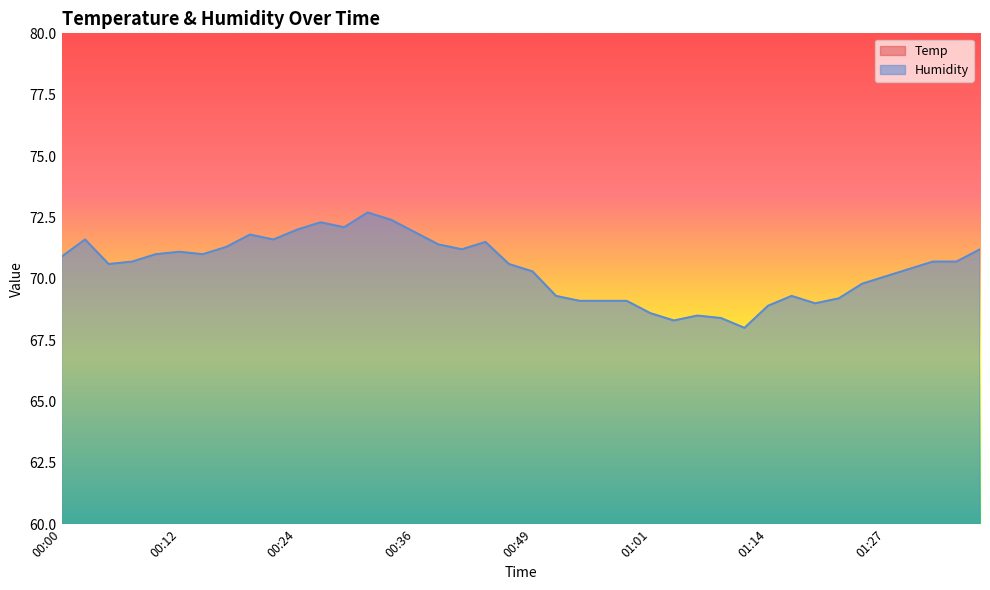

How many Temp values are between 18 and 19?

40